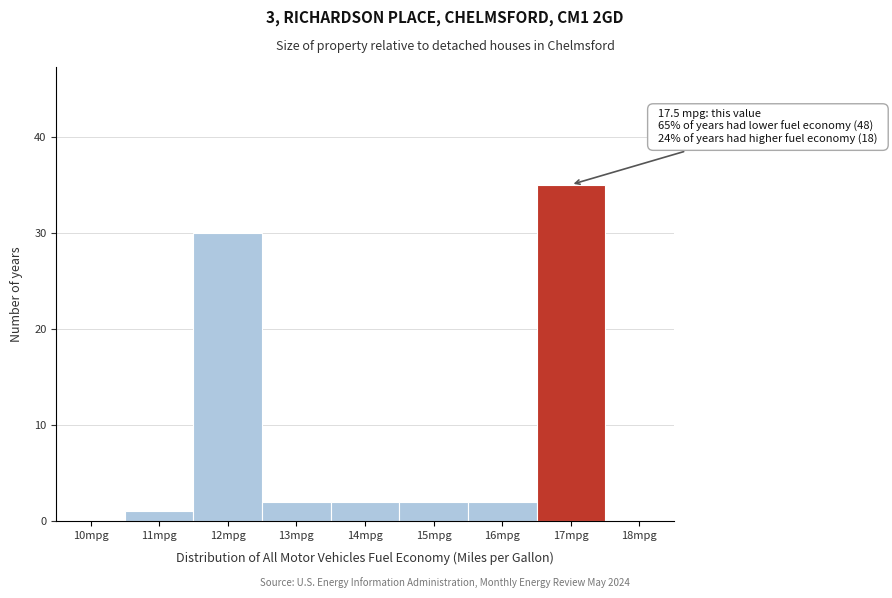

Reading right to left, list all the values displayed in this chart.

18mpg=0	17mpg=35	16mpg=2	15mpg=2	14mpg=2	13mpg=2	12mpg=30	11mpg=1	10mpg=0